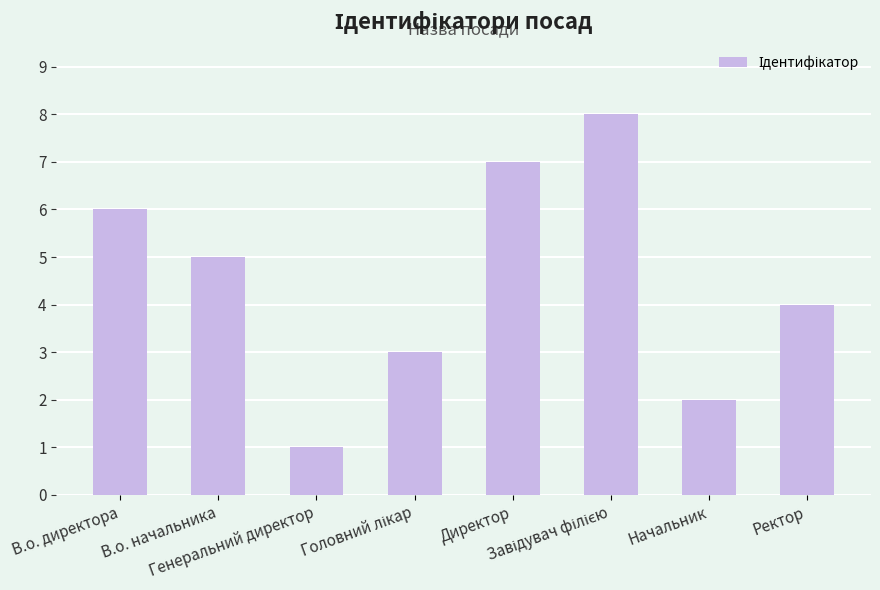

What position from the left is Начальник?

7